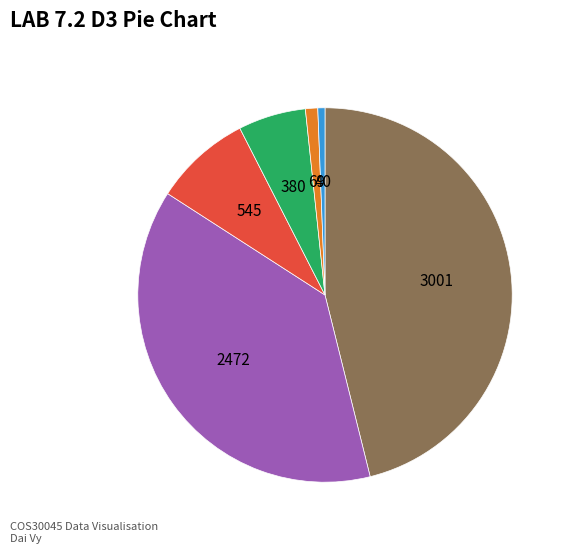

Count the number of slices in the pie.

6